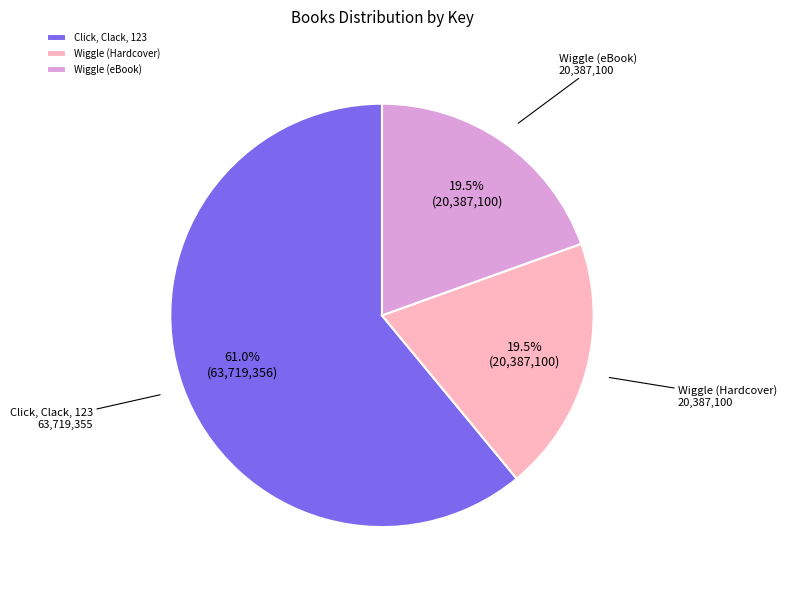

What is the largest slice in the pie chart?

Click, Clack, 123